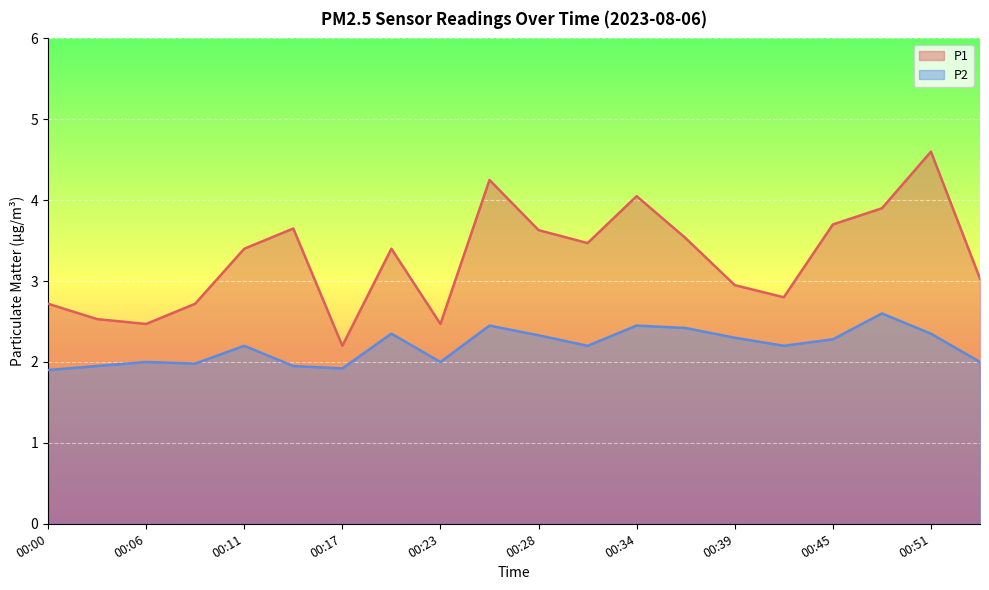

Reading left to right, transcribe all the data shown in this chart.

P1: 00:00=2.7	00:03=2.5	00:06=2.5	00:09=2.7	00:11=3.4	00:14=3.6	00:17=2.2	00:20=3.4	00:23=2.5	00:25=4.2	00:28=3.6	00:31=3.5	00:34=4.0	00:37=3.5	00:39=3.0	00:42=2.8	00:45=3.7	00:48=3.9	00:51=4.6	00:53=3.0
P2: 00:00=1.9	00:03=1.9	00:06=2.0	00:09=2.0	00:11=2.2	00:14=1.9	00:17=1.9	00:20=2.4	00:23=2.0	00:25=2.5	00:28=2.3	00:31=2.2	00:34=2.5	00:37=2.4	00:39=2.3	00:42=2.2	00:45=2.3	00:48=2.6	00:51=2.4	00:53=2.0